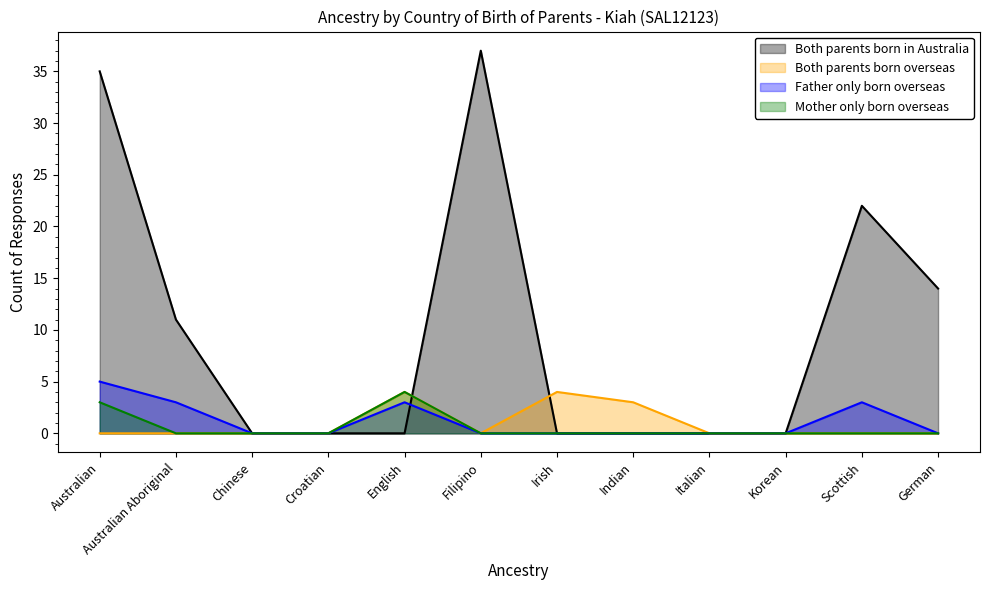

What is the label of the 1st point from the right?

German